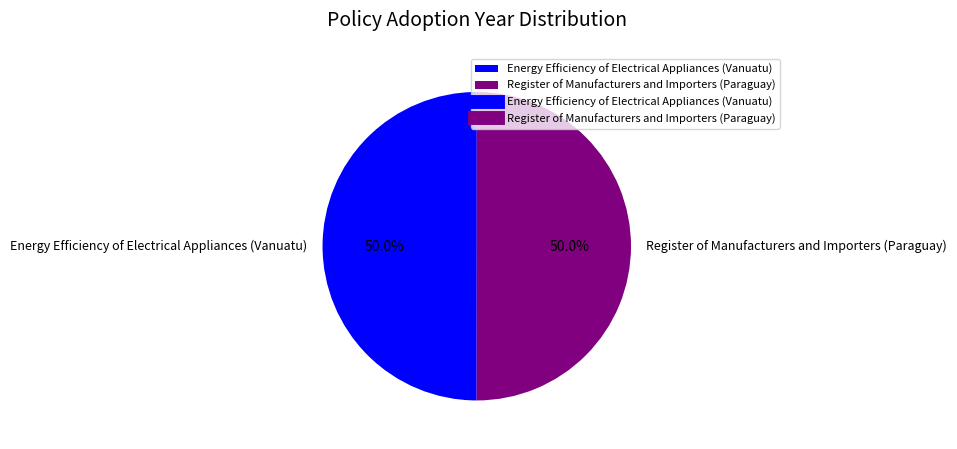

How many segments does this pie chart have?

2